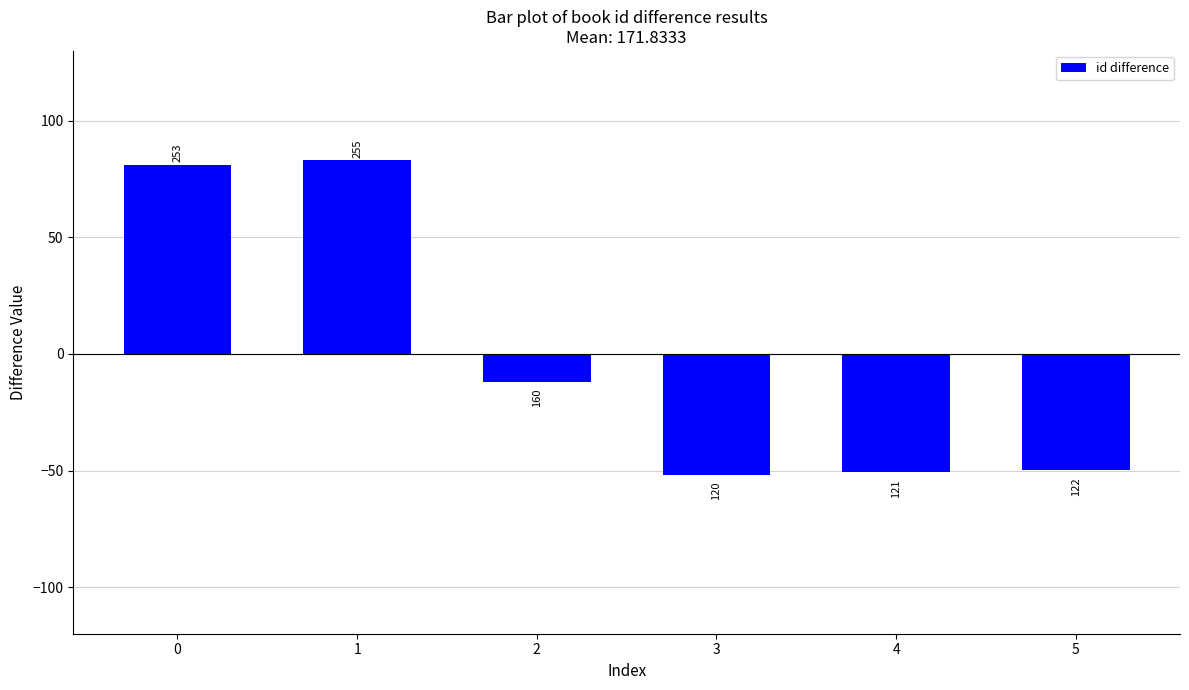

What is the value of the 2nd bar from the left?

83.2